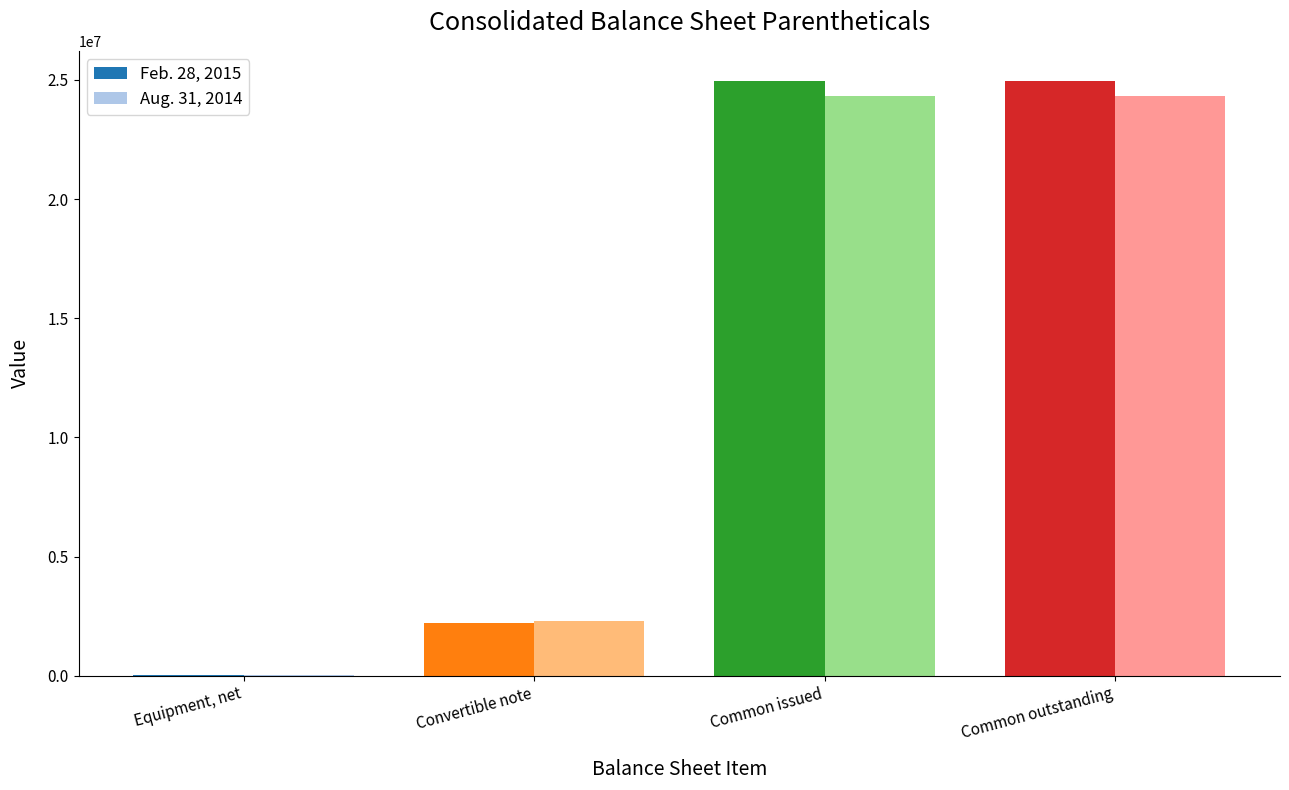

Which series changed the most between Convertible note and Common issued?

Feb. 28, 2015